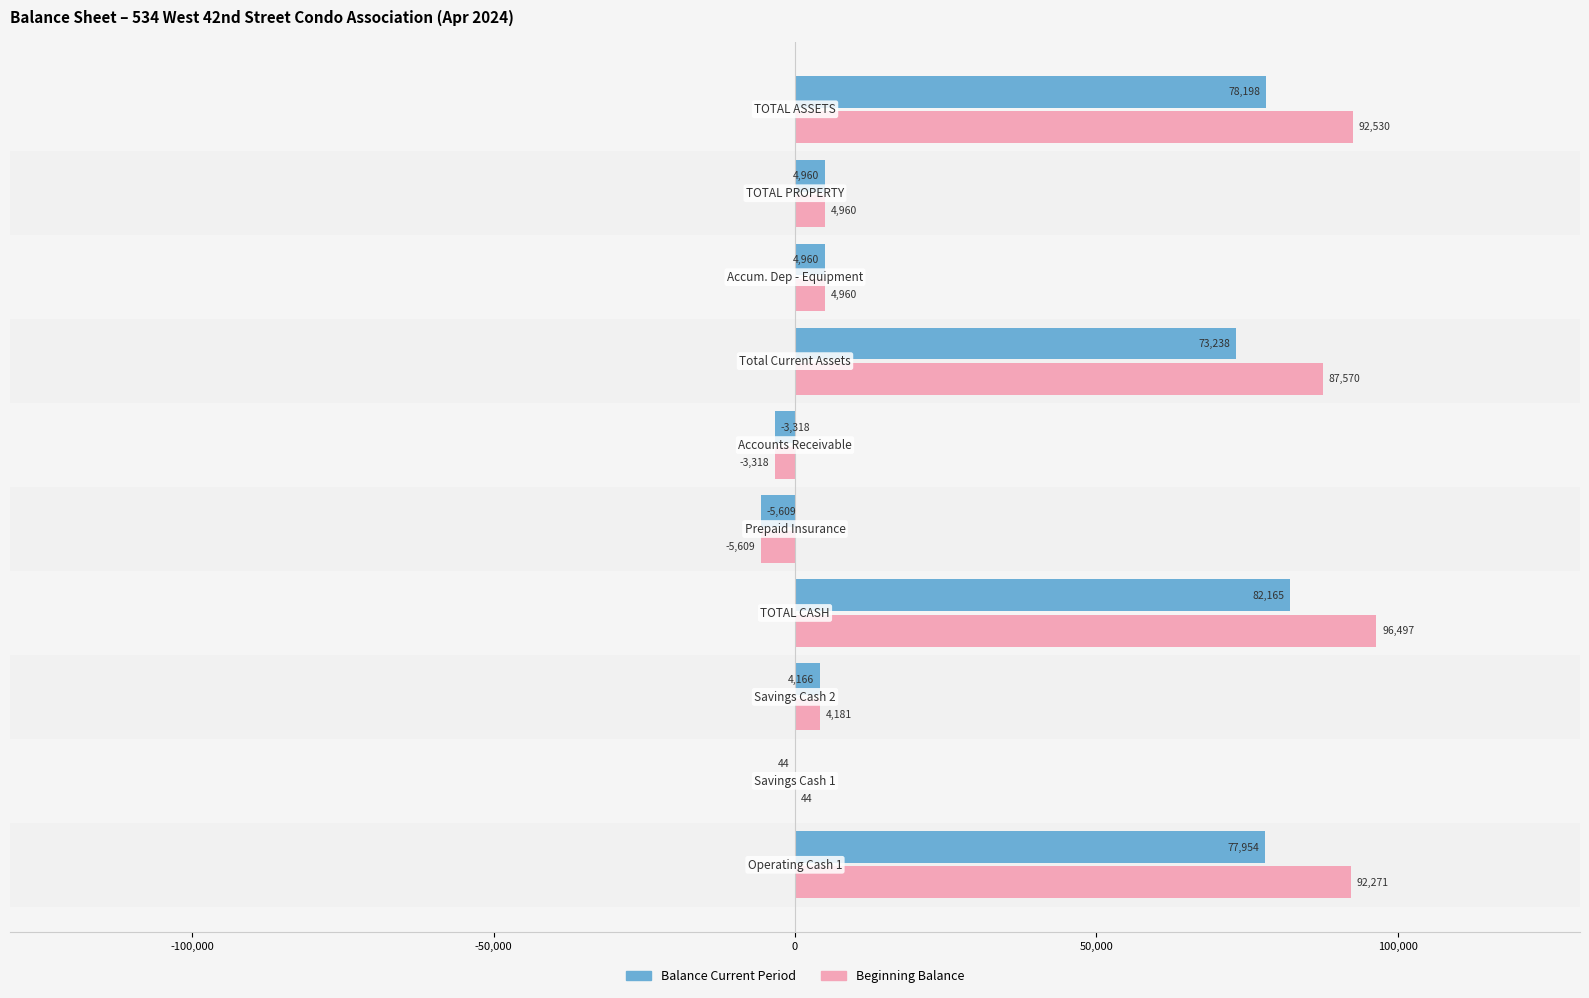

Which series has the largest total across all categories?

Beginning Balance